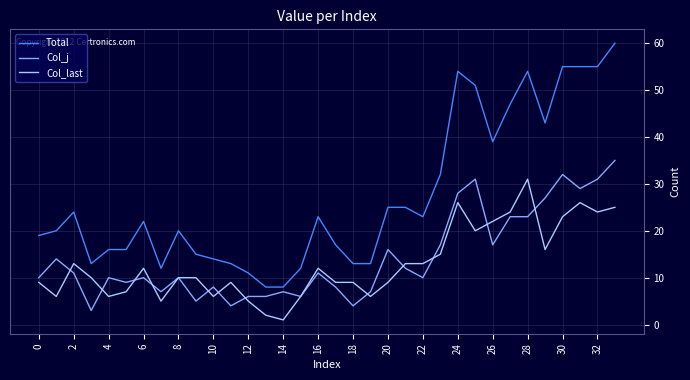

Which series has the widest spread of values?

Total